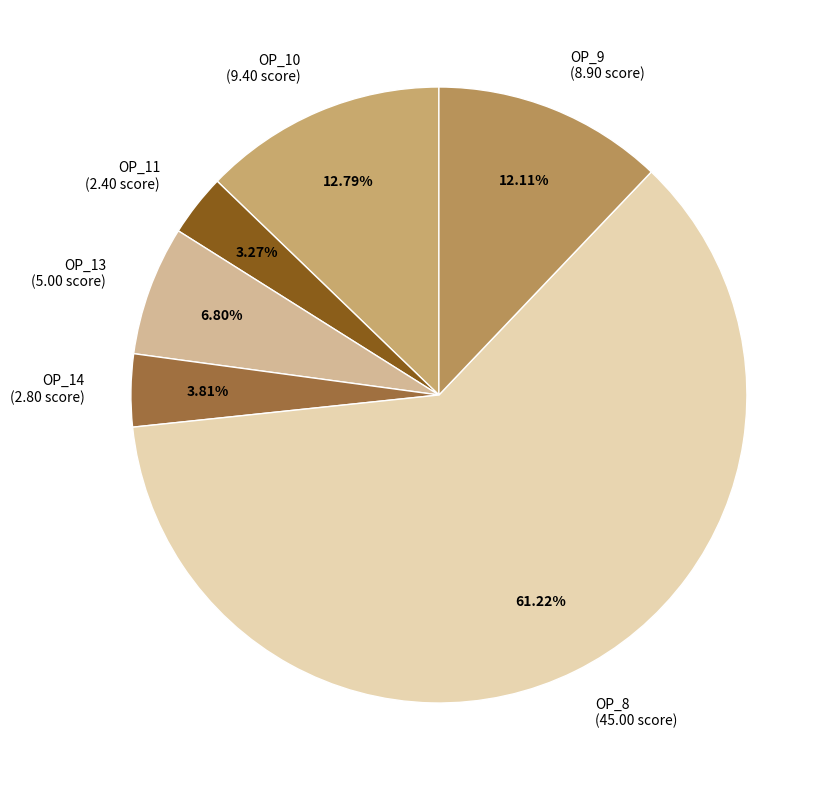

Which category has the smallest portion of the pie?

OP_11